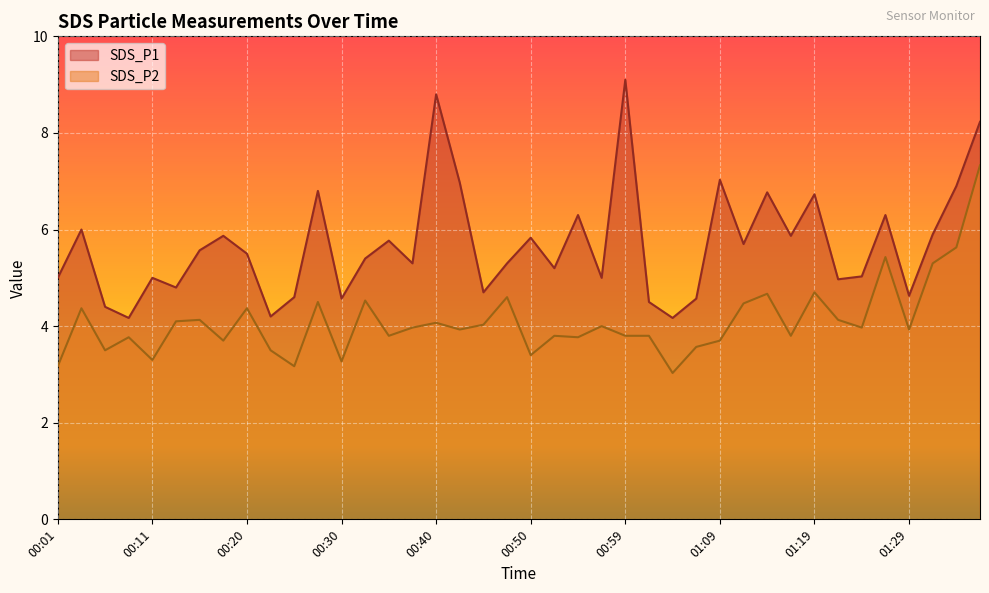

List the labels in order of SDS_P1 value, largest first.

00:59, 00:40, 01:36, 01:09, 00:42, 01:34, 00:28, 01:14, 01:19, 00:55, 01:26, 00:03, 01:31, 00:18, 01:17, 00:50, 00:35, 01:12, 00:16, 00:20, 00:33, 00:38, 00:47, 00:52, 01:24, 00:01, 00:11, 00:57, 01:22, 00:13, 00:45, 01:29, 00:25, 00:30, 01:07, 01:02, 00:06, 00:23, 00:08, 01:04